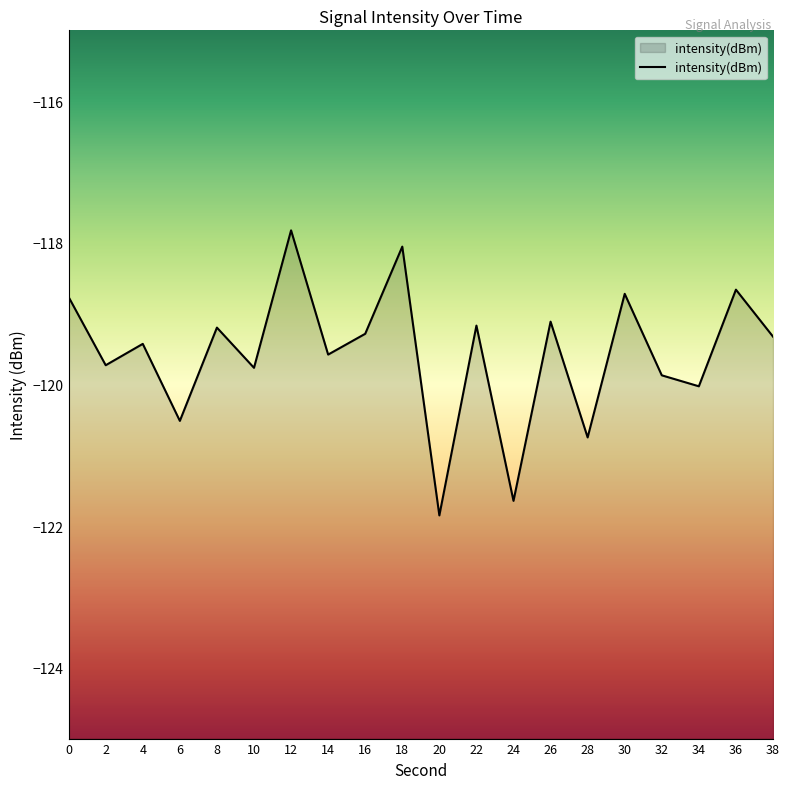

What is the average value?

-119.6